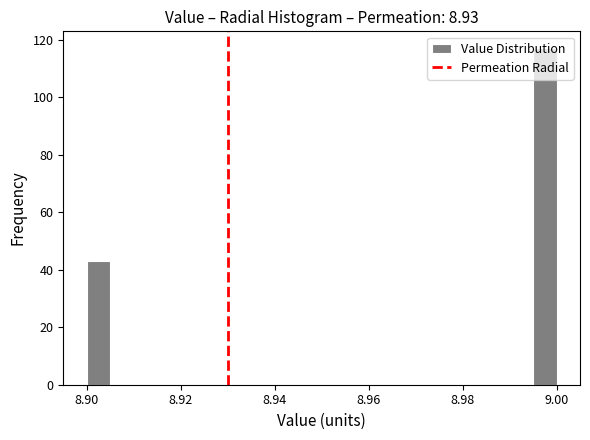

Around what value on the x-axis is the tallest bar? Give the approximate position of its centre, as read against the axis.

8.998